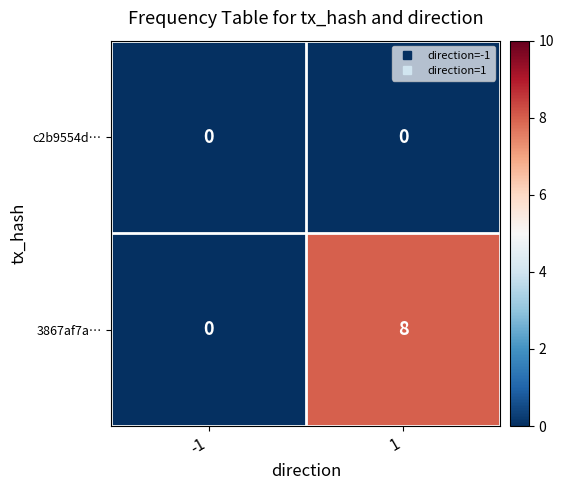

At how many categories does at least one series exceed 6?

1